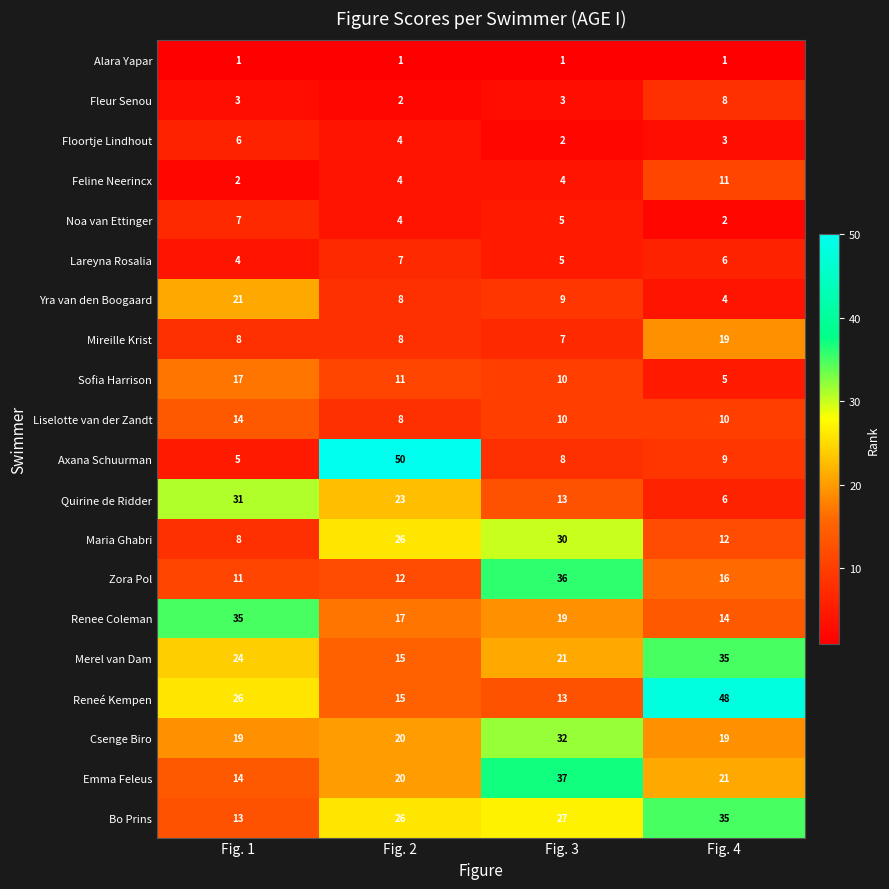

Where does the Quirine de Ridder series first go above 23?

Fig. 1